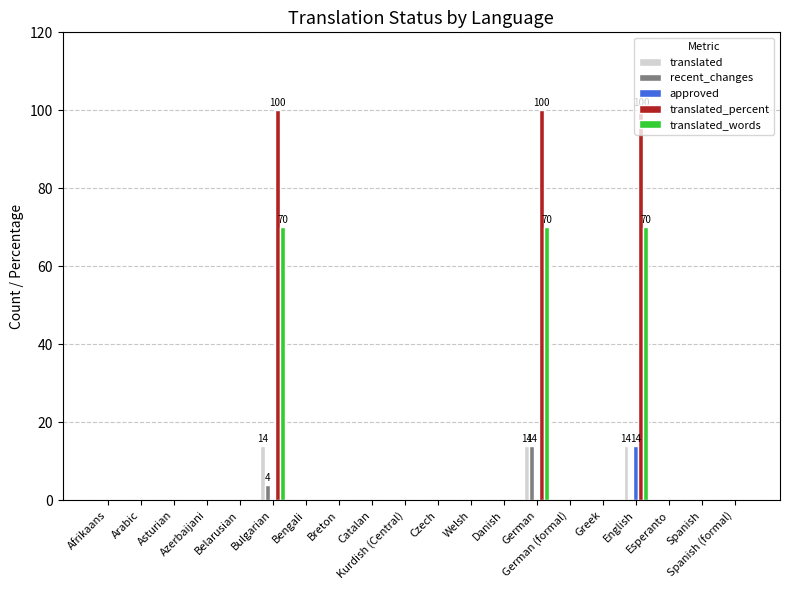

Which series has the largest range (max minus min)?

translated_percent